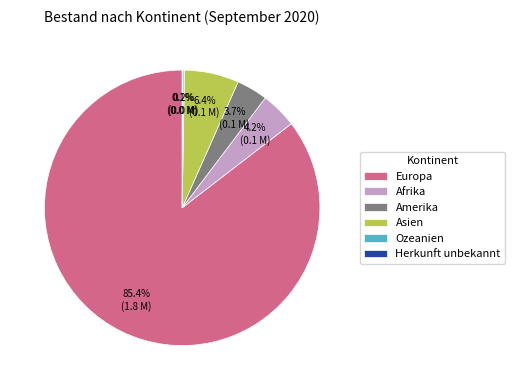

What percentage do Asien and Europa together represent?

91.8%